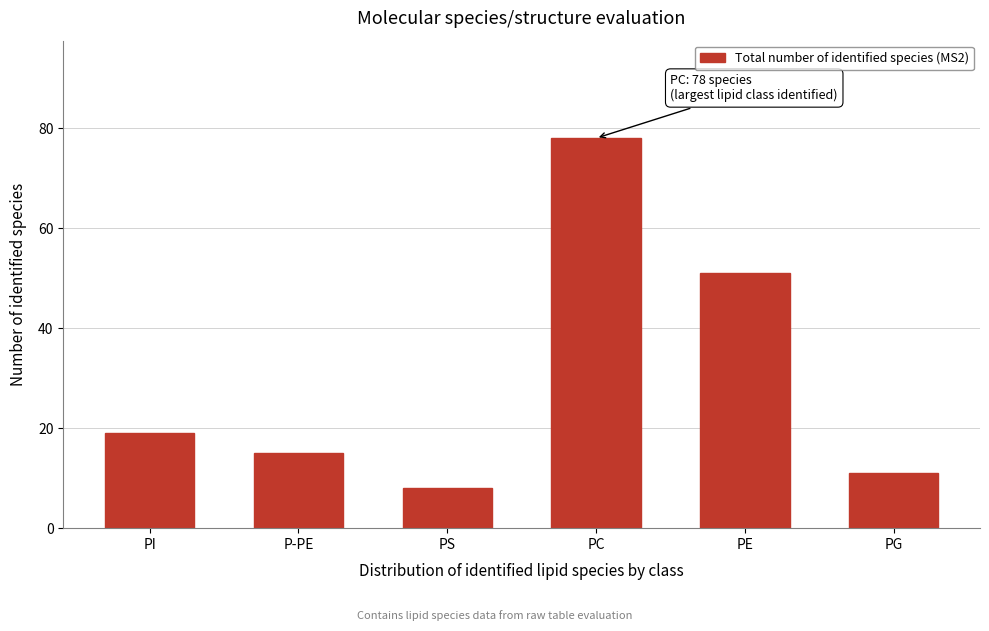

Reading left to right, list all the values displayed in this chart.

PI=19	P-PE=15	PS=8	PC=78	PE=51	PG=11